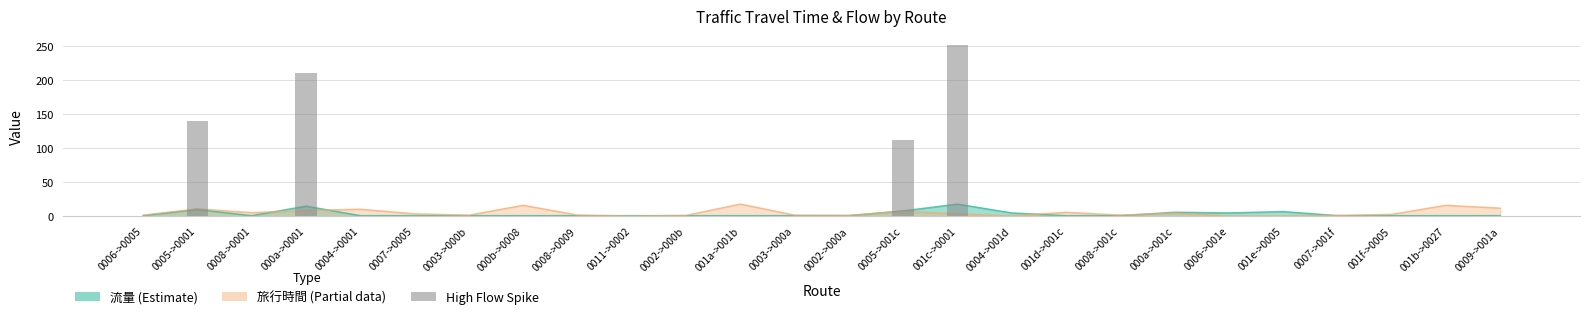

Reading right to left, list all the values displayed in this chart.

0009->001a=0	001b->0027=0	001f->0005=0	0007->001f=0	001e->0005=0	0006->001e=0	000a->001c=0	0008->001c=0	001d->001c=0	0004->001d=0	001c->0001=252	0005->001c=112	0002->000a=0	0003->000a=0	001a->001b=0	0002->000b=0	0011->0002=0	0008->0009=0	000b->0008=0	0003->000b=0	0007->0005=0	0004->0001=0	000a->0001=210	0008->0001=0	0005->0001=140	0006->0005=0